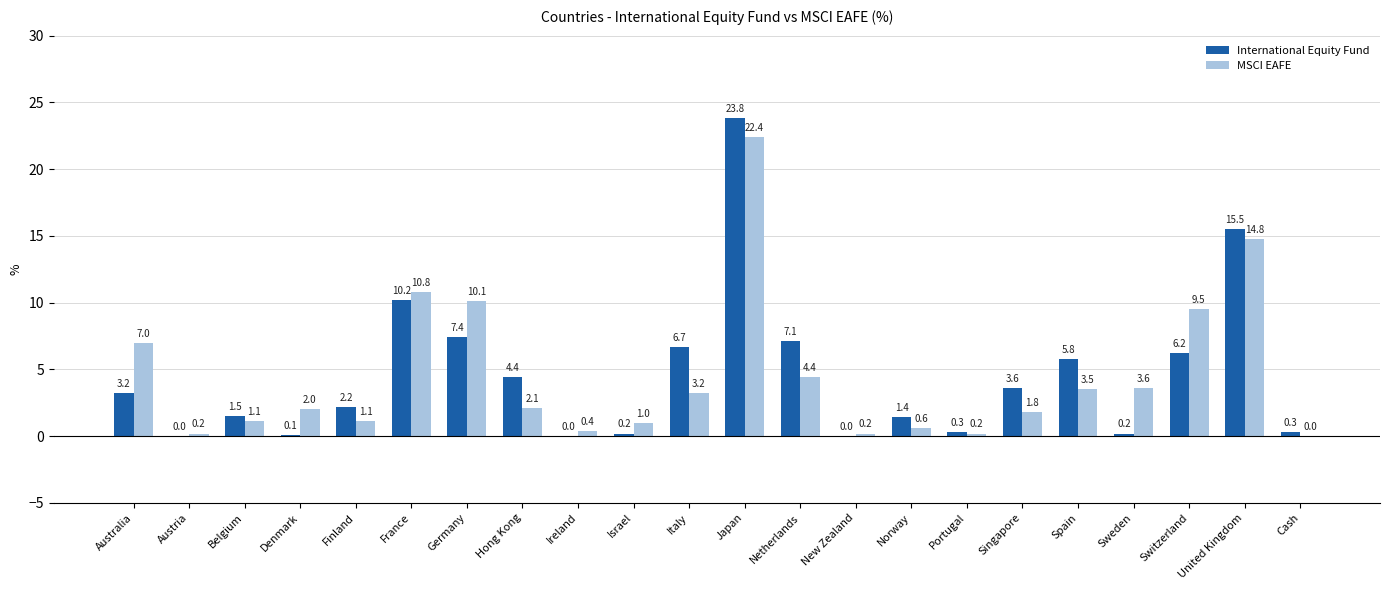

Where is MSCI EAFE nearest to the value 11?

France